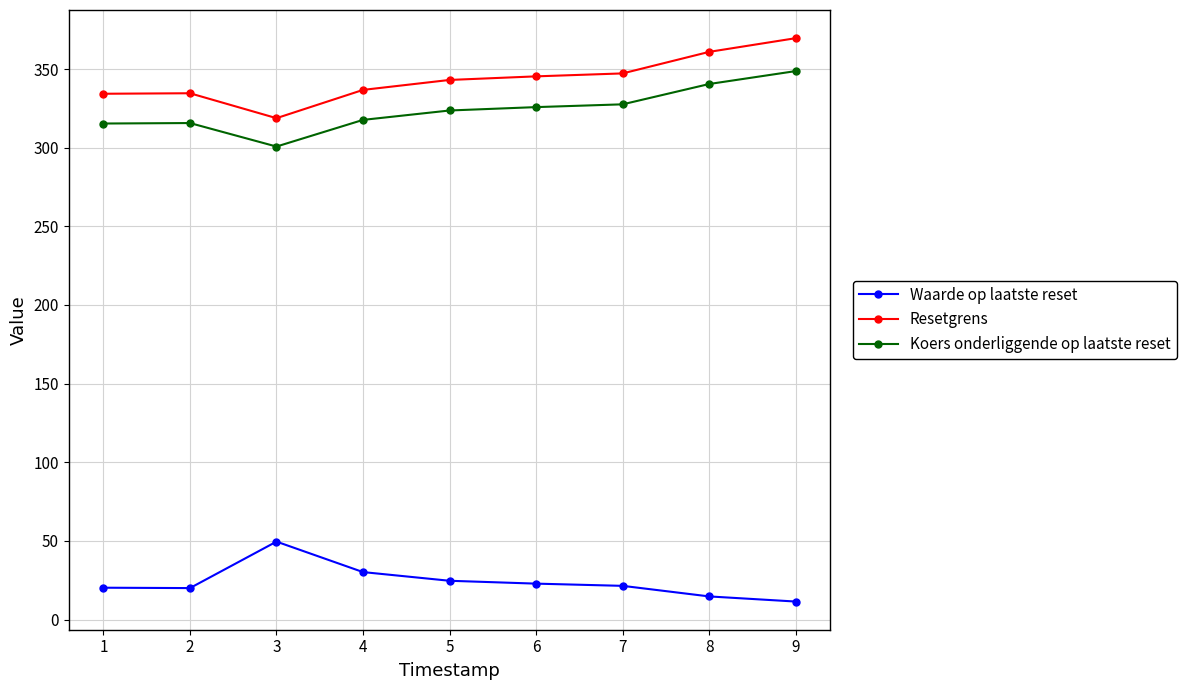

True or false: Koers onderliggende op laatste reset and Resetgrens cross at least once.

False